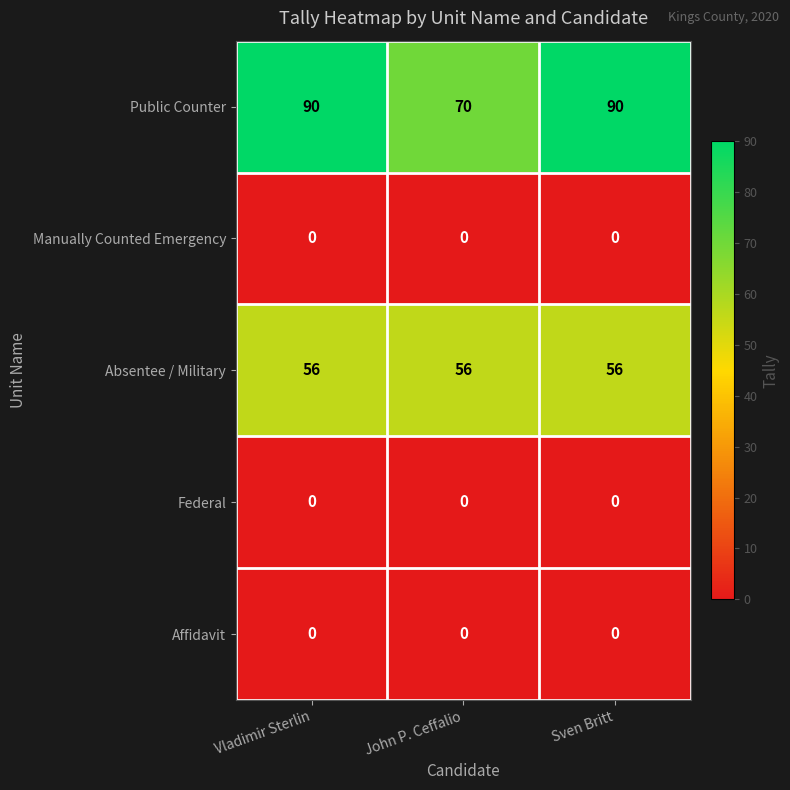

Which series has the widest spread of values?

Public Counter